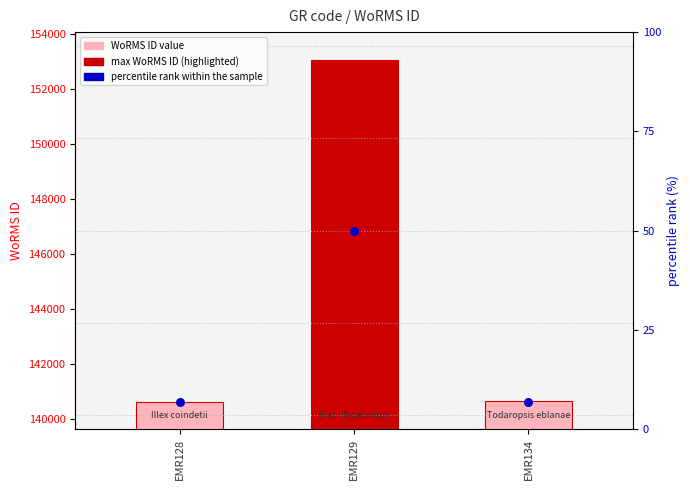

What is the total value across all series at EMR129?

299941